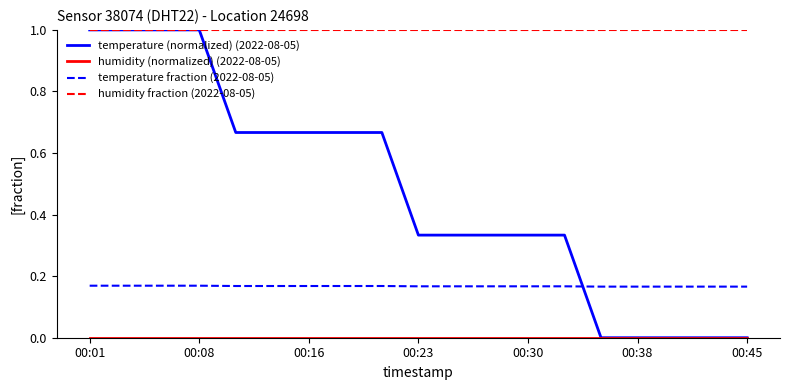

Which series ends up on top after the final intersection of temperature (normalized) (2022-08-05) and temperature fraction (2022-08-05)?

temperature fraction (2022-08-05)